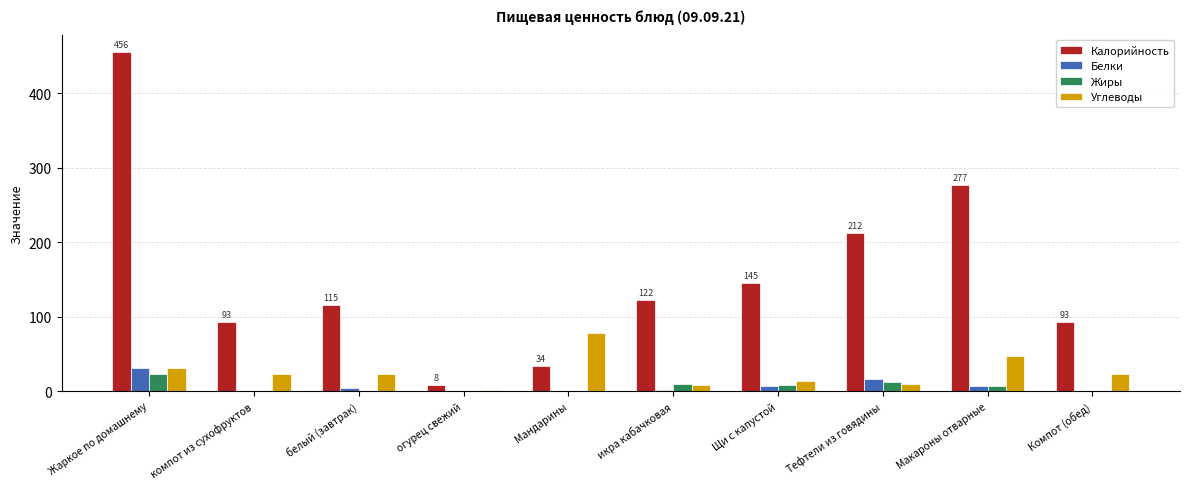

Between Жаркое по домашнему and Мандарины, which series saw the biggest shift?

Калорийность